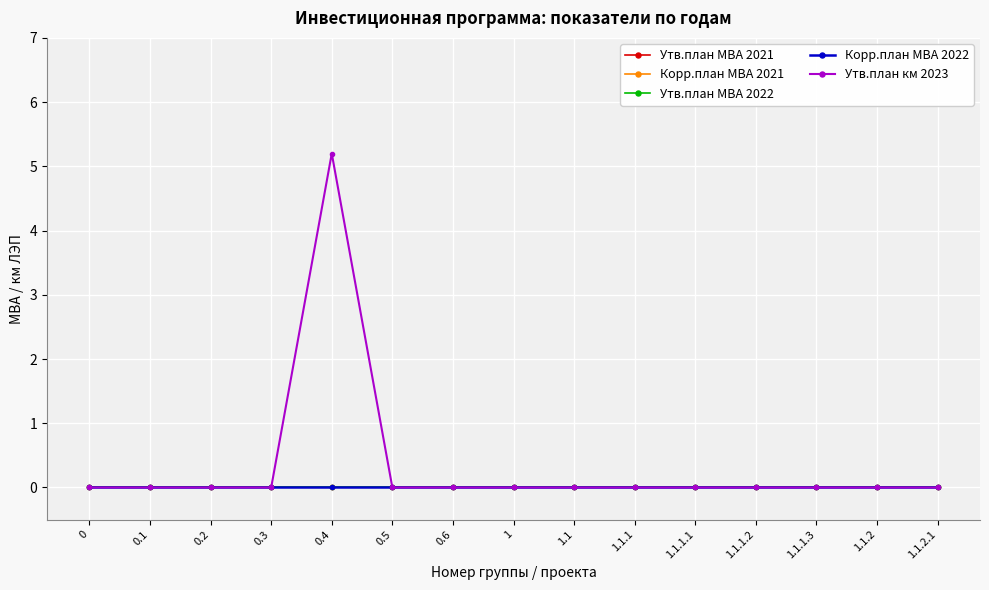

At how many categories does at least one series exceed 3?

1